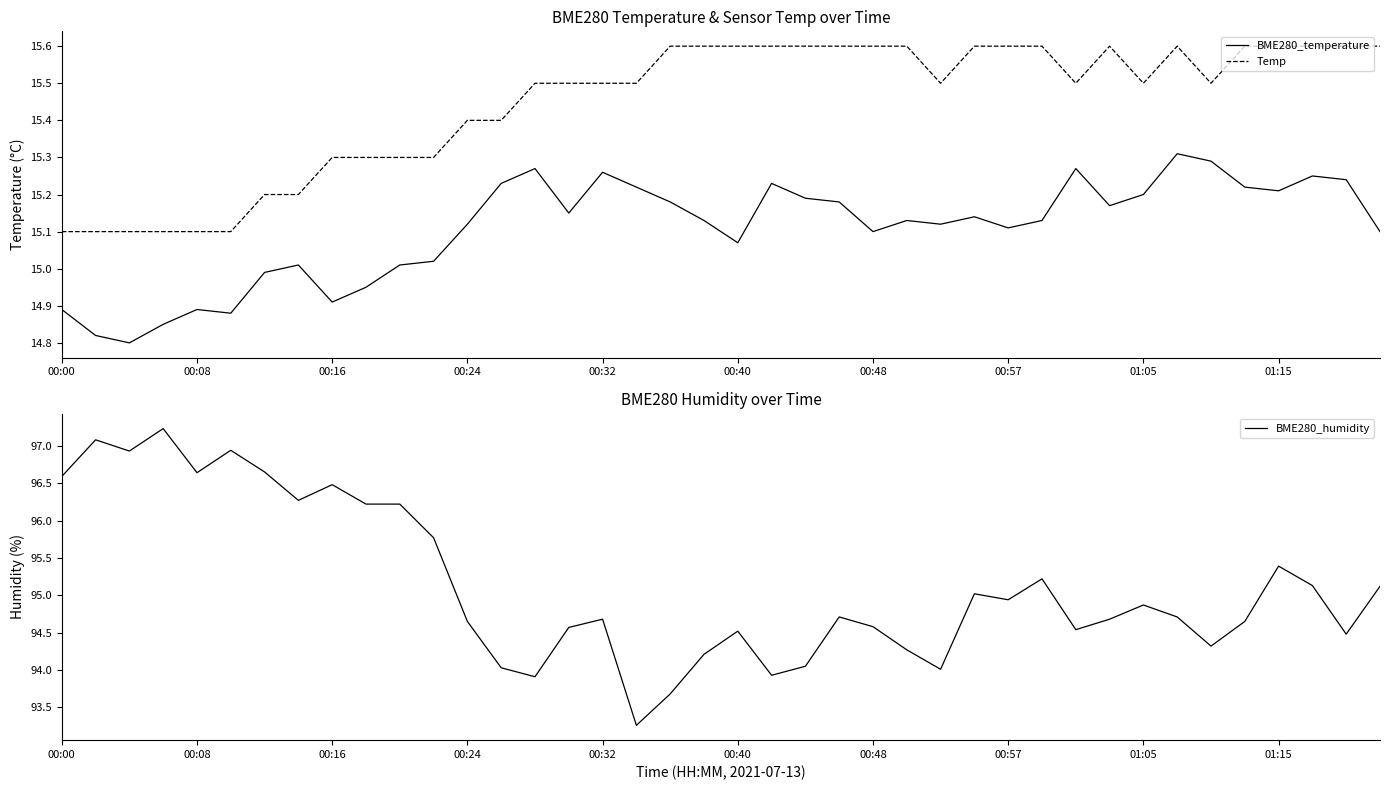

Is it true that Temp equals 5.0 at 00:40?

False